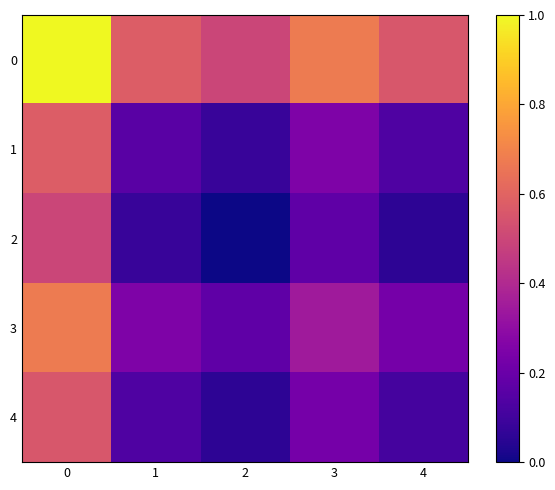

Rank the series by their maximum value, from lowest to highest.

2, 4, 1, 3, 0